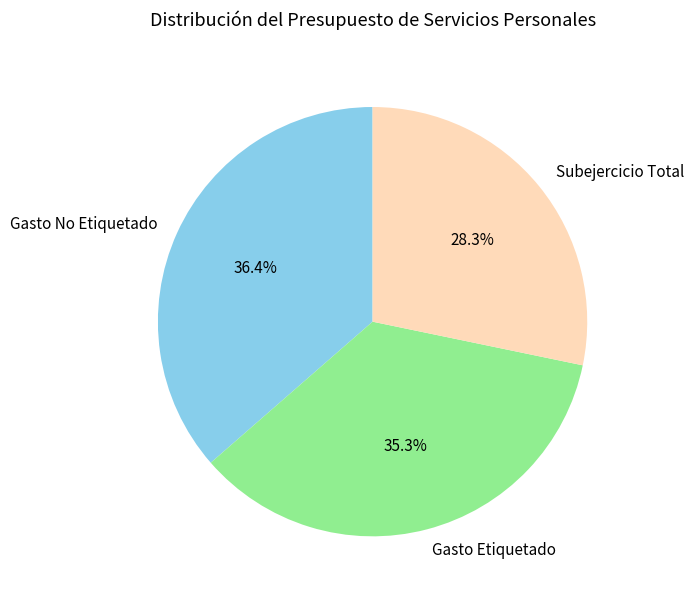

To the nearest percent, what is the difference between the Gasto No Etiquetado and Gasto Etiquetado slice percentages?

1%